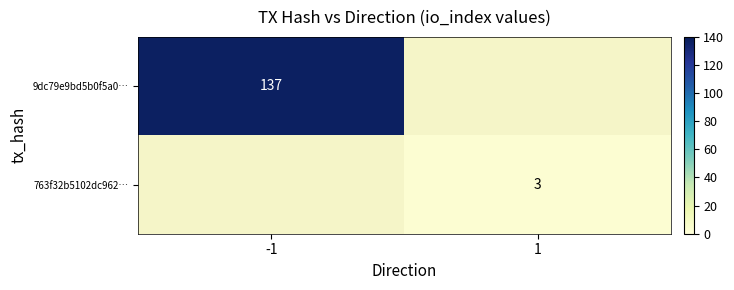

The value of 9dc79e9bd5b0f5a0… at -1 is 83. True or false?

False